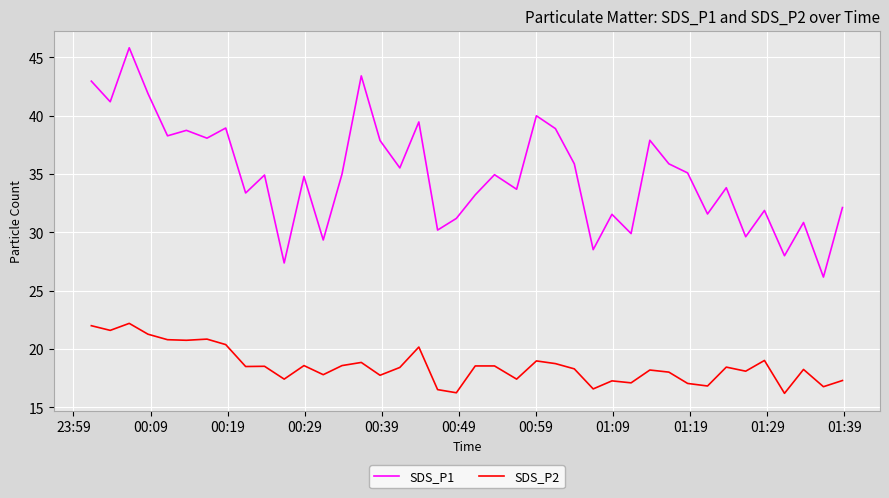

True or false: SDS_P1 and SDS_P2 intersect in this chart.

False